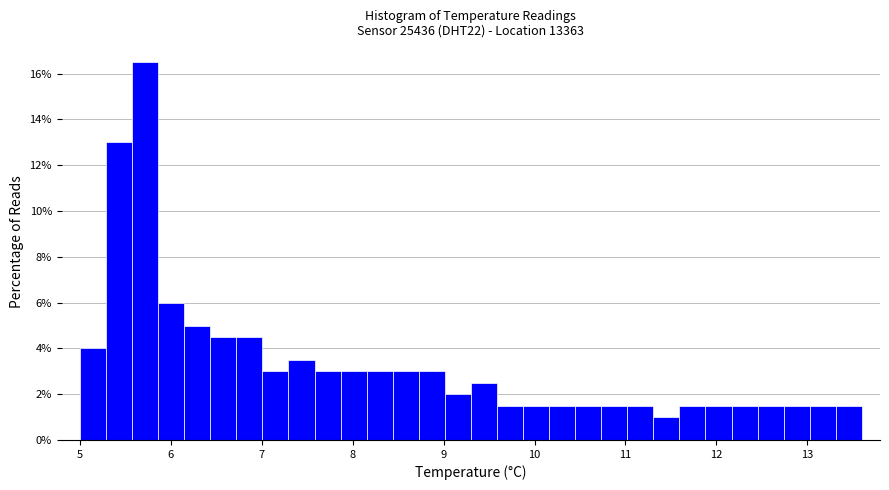

Around what value on the x-axis is the tallest bar? Give the approximate position of its centre, as read against the axis.

5.7